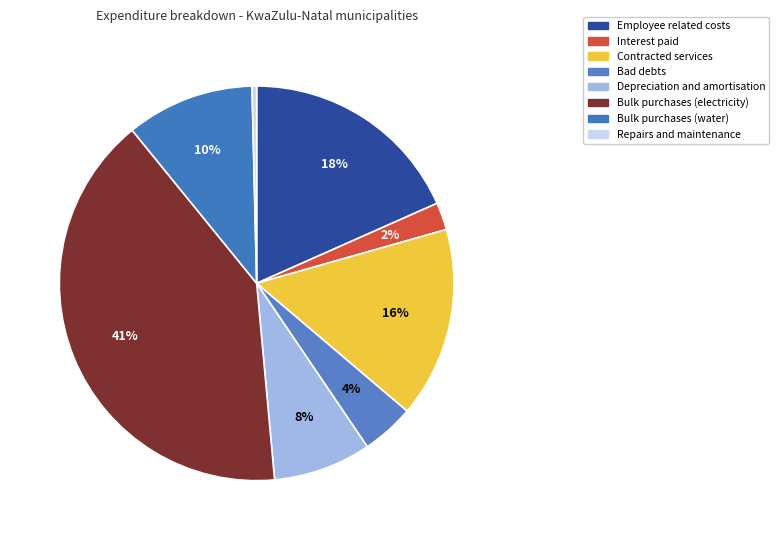

What is the change in value from Bulk purchases (water) to Repairs and maintenance?

-3214687